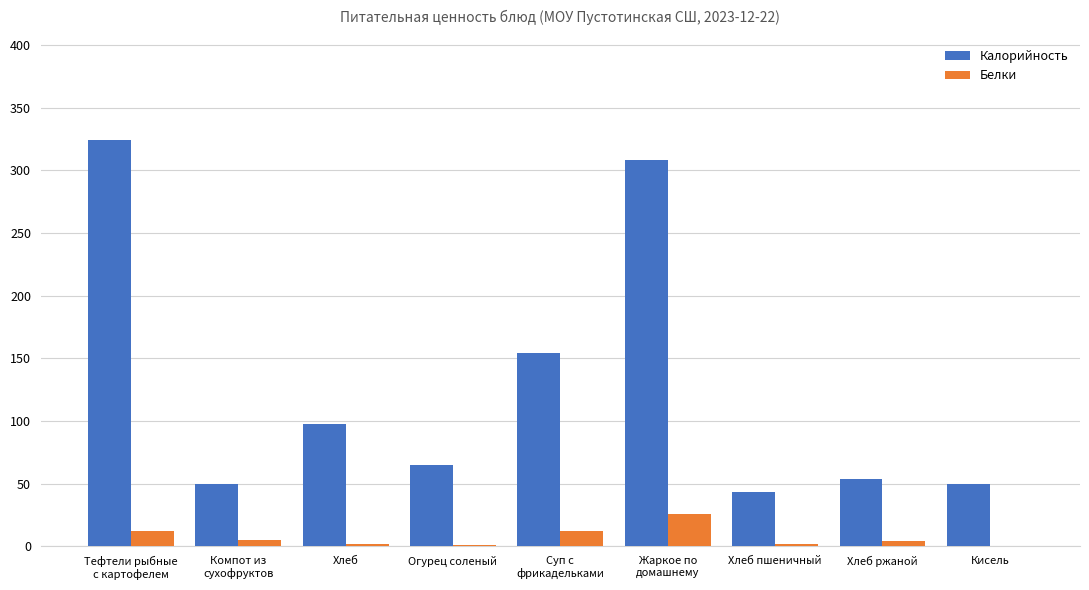

Is it true that Калорийность equals 270 at Суп с
фрикадельками?

False